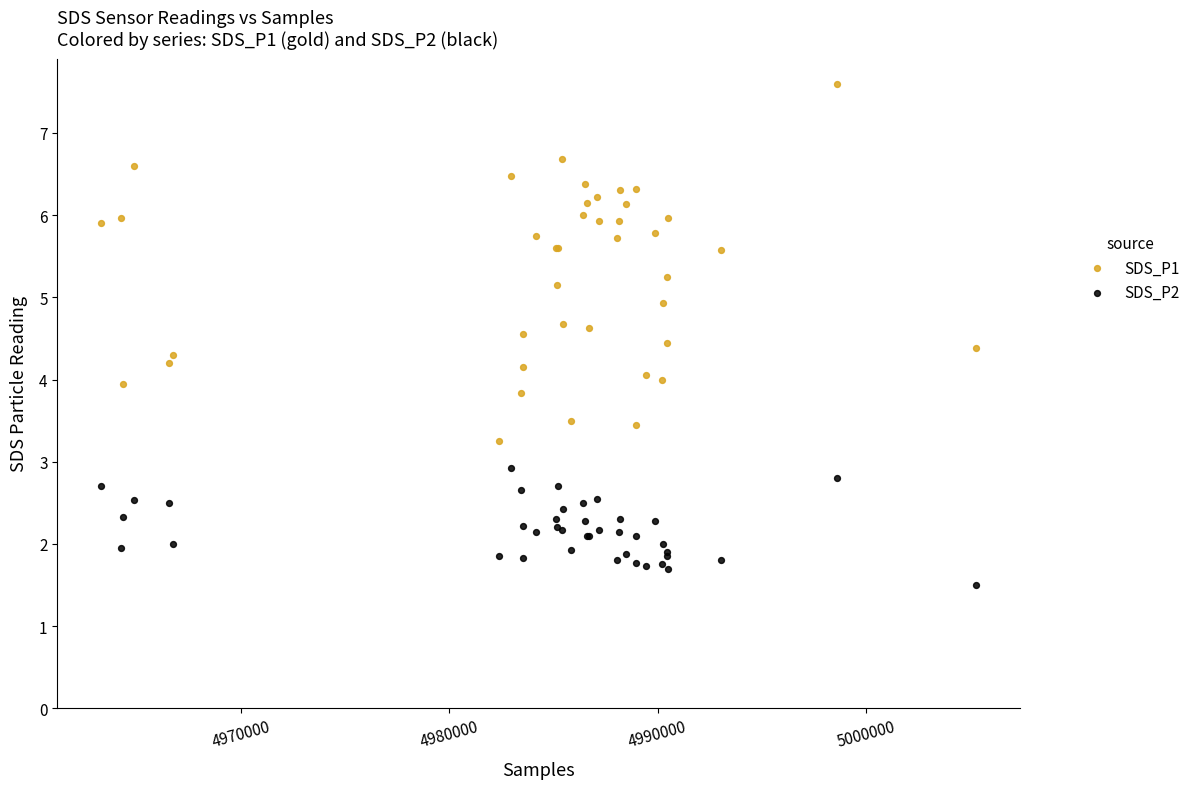

Which series contains the highest Y value?

SDS_P1